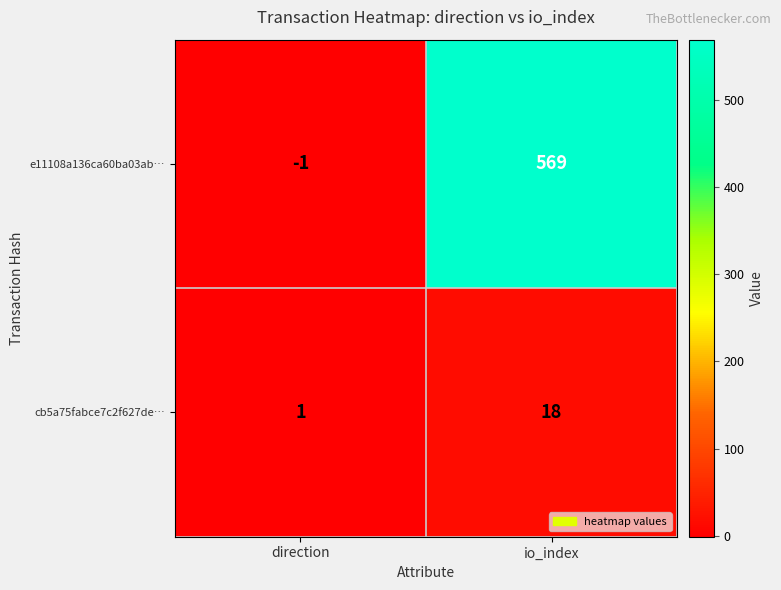

Reading left to right, extract all data points from this chart.

e11108a136ca60ba03ab…: -1	569
cb5a75fabce7c2f627de…: 1	18